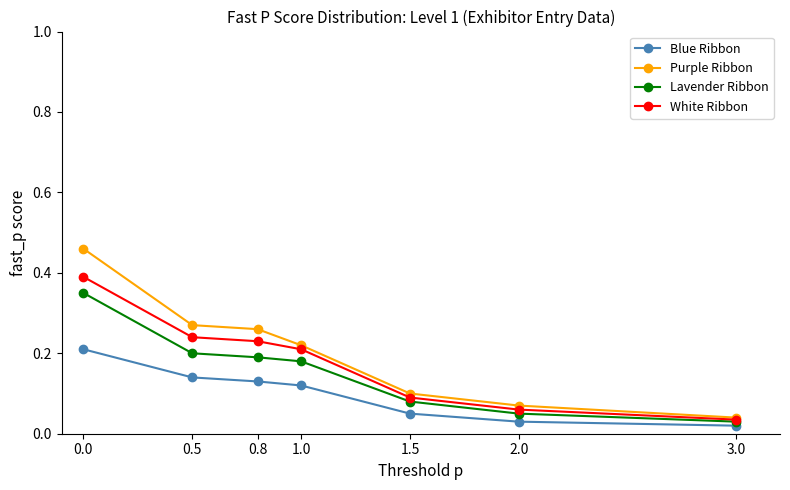

What is the total value across all series at 0.5?

0.9